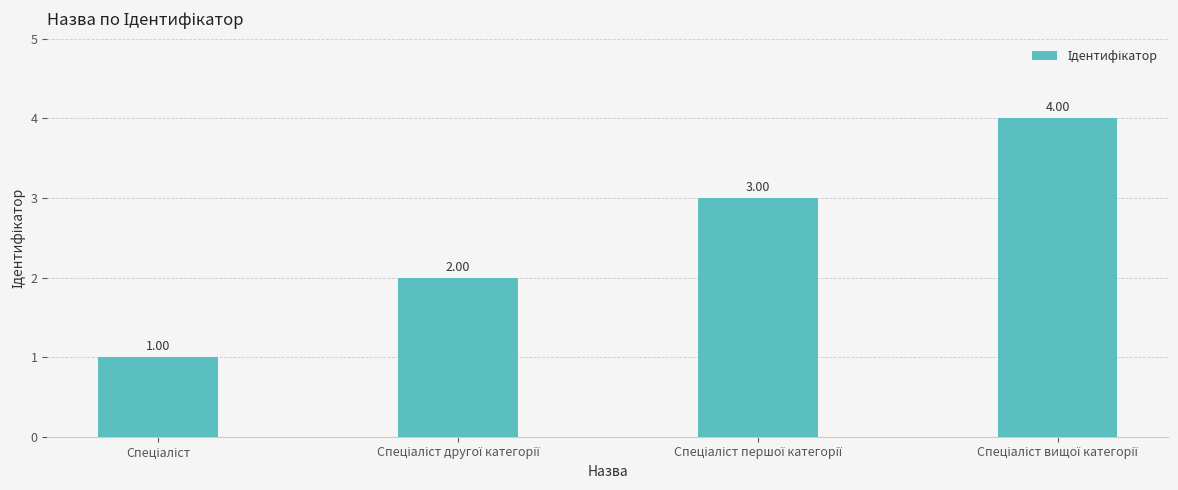

Reading left to right, extract all data points from this chart.

1	2	3	4